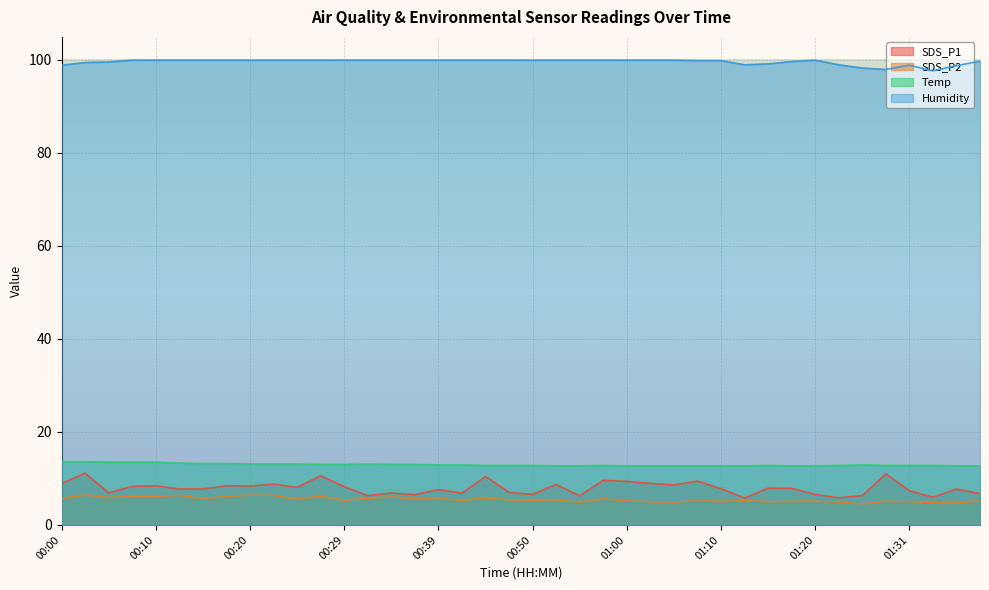

At 00:55, list the series in order from largest to smallest.

Humidity, Temp, SDS_P1, SDS_P2